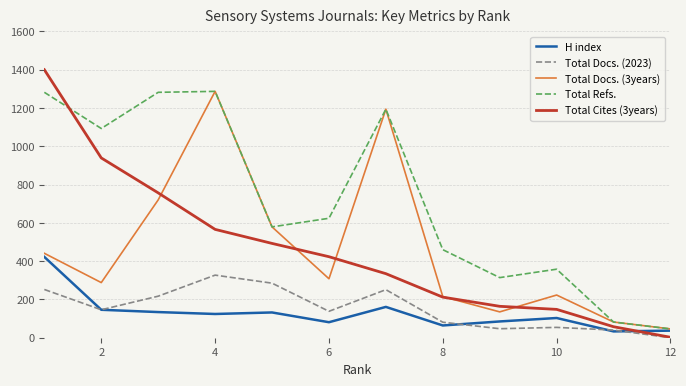

Which series has the largest range (max minus min)?

Total Cites (3years)